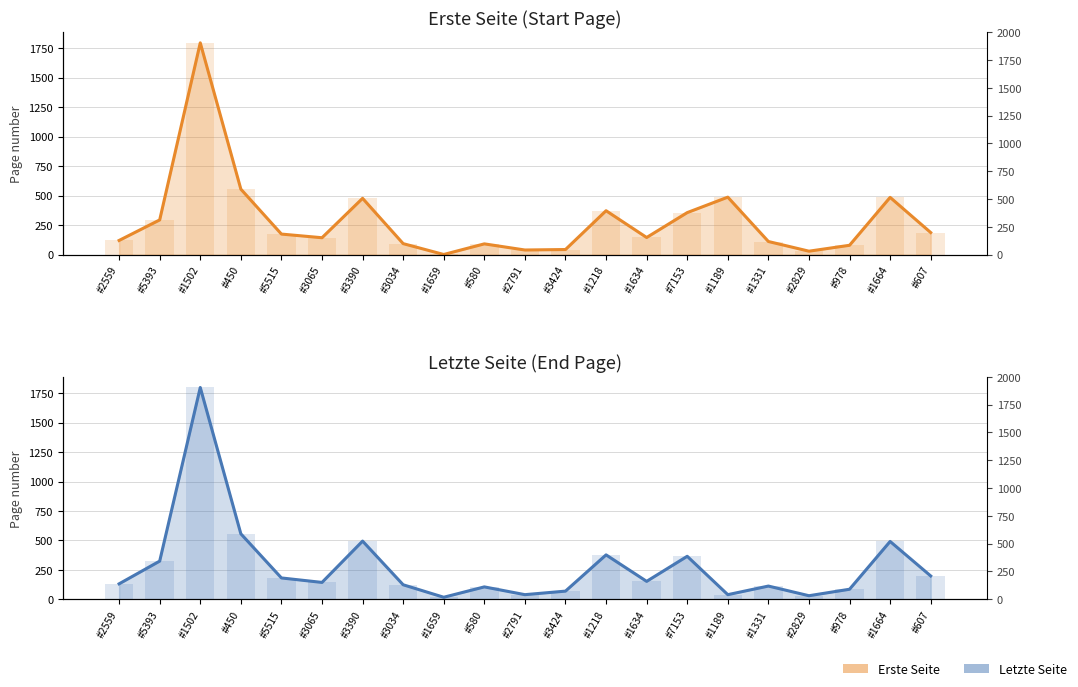

Reading left to right, extract all data points from this chart.

Erste Seite line: 120	294	1795	555	174	143	477	93	1	91	39	43	372	145	356	487	111	29	79	485	187
Letzte Seite line: 131	324	1799	556	181	143	494	123	17	105	39	69	377	152	365	39	112	30	85	491	198